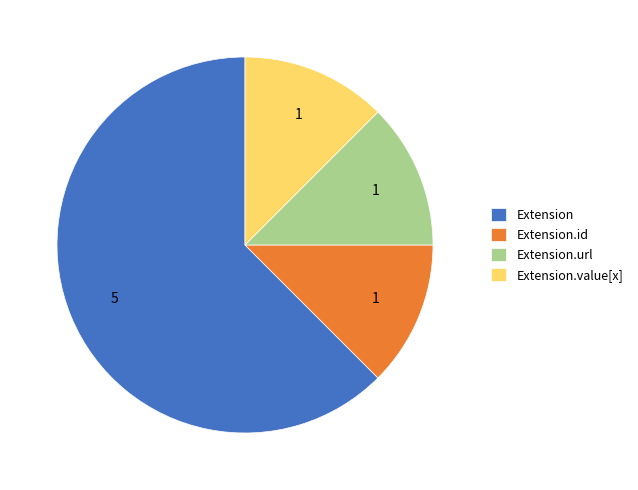

Is Extension.url the majority of the pie?

No